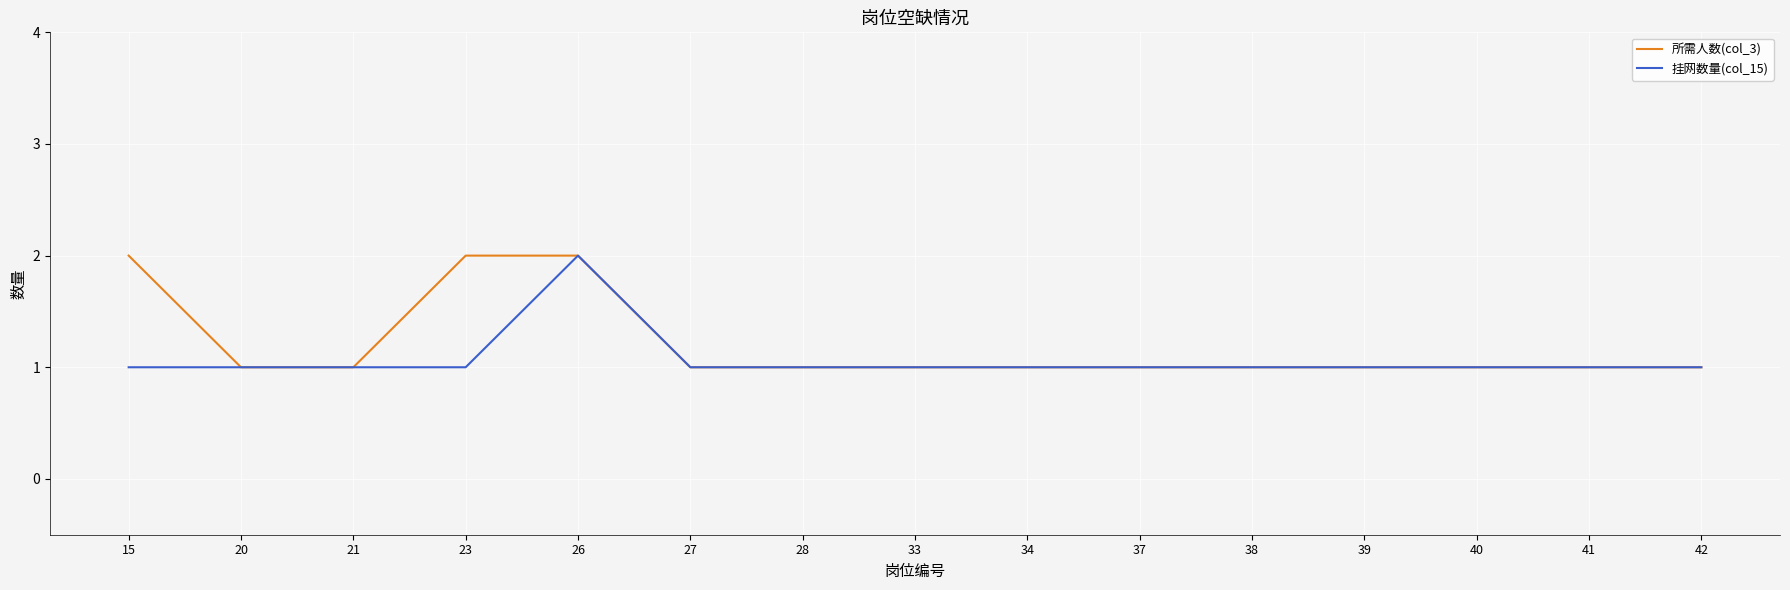

True or false: 挂网数量(col_15) has a value of 1 at 23.

True